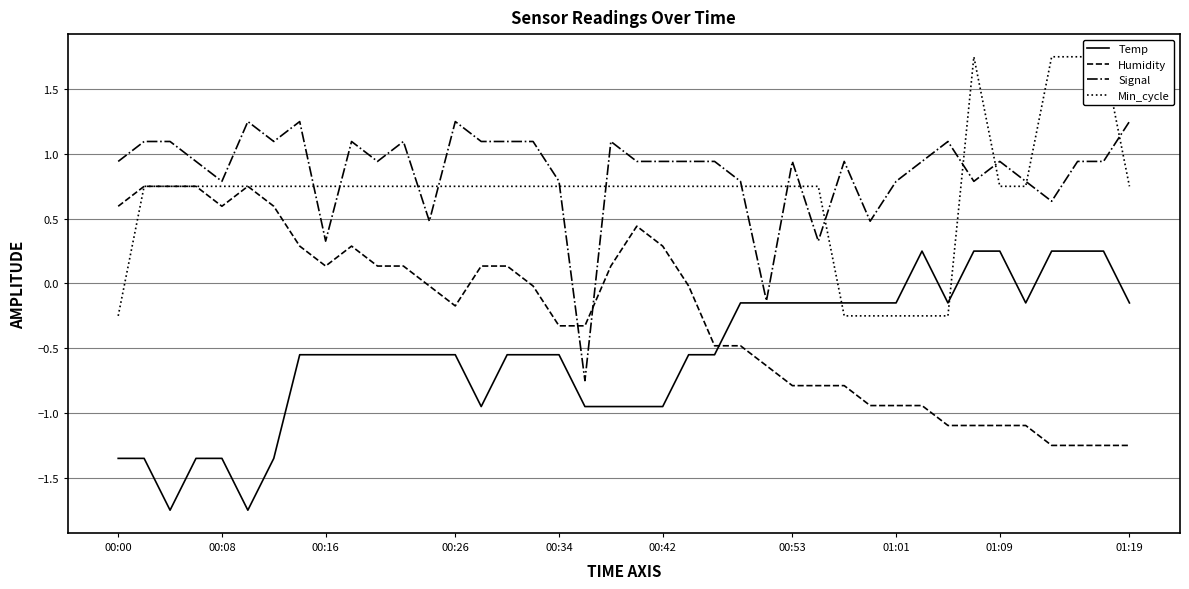

Count the number of categories in the chart.

40